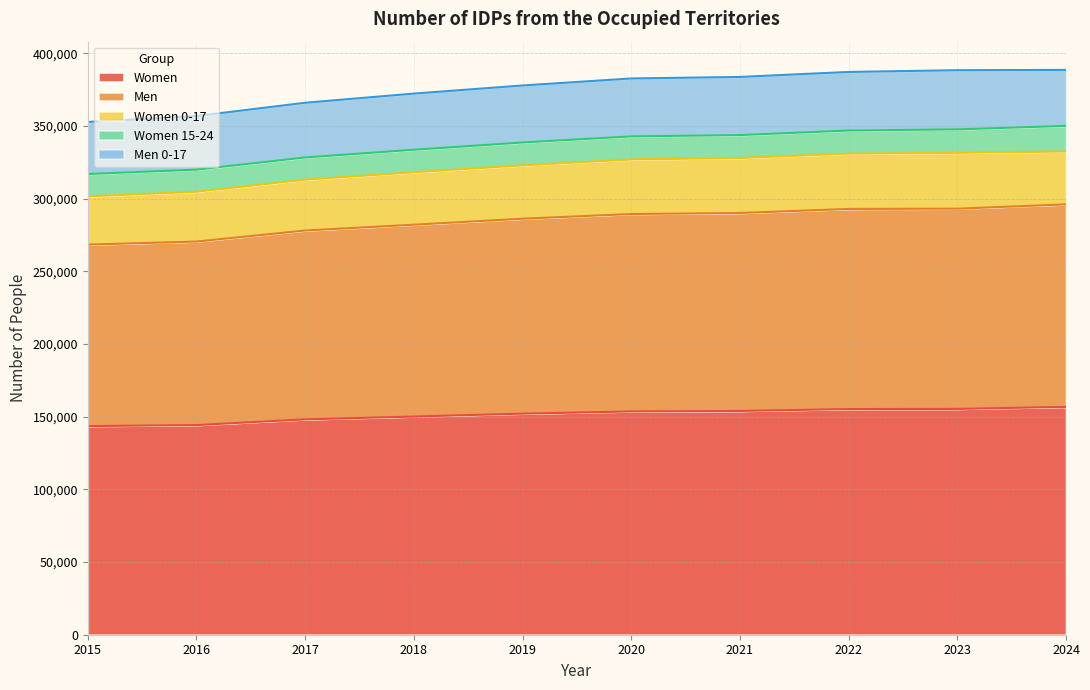

What is the total value across all series at 2022?

387192